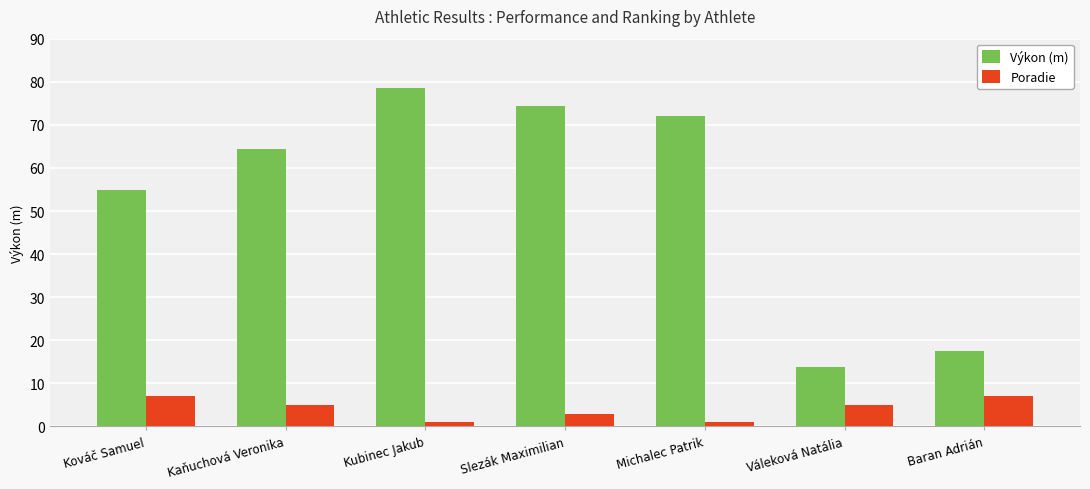

What is the average value of the Poradie series?

4.1